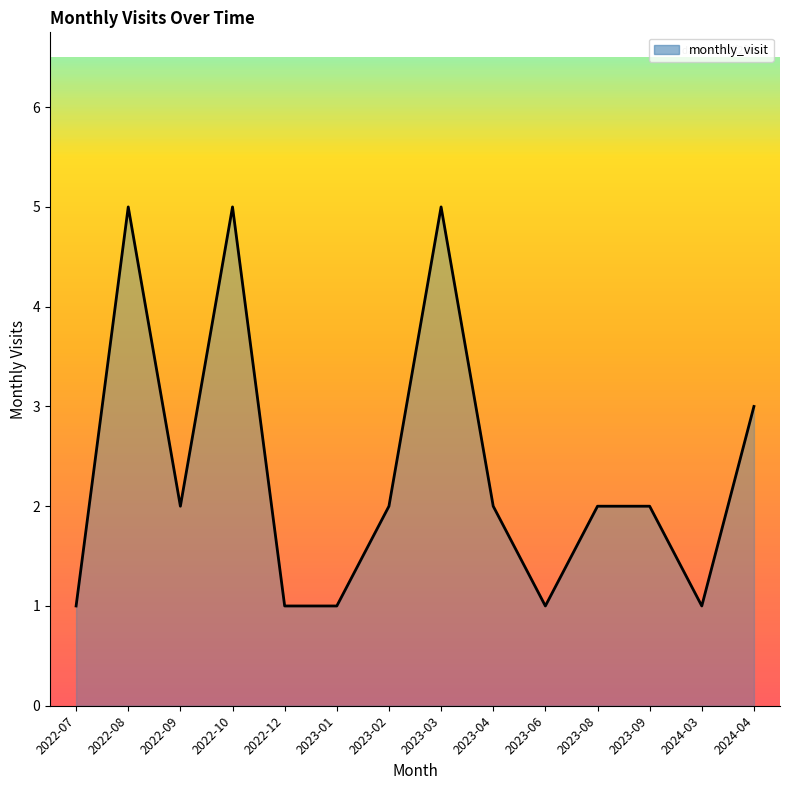

Approximately how many times larger is the value at 2023-01 compared to 2022-07?

1.0